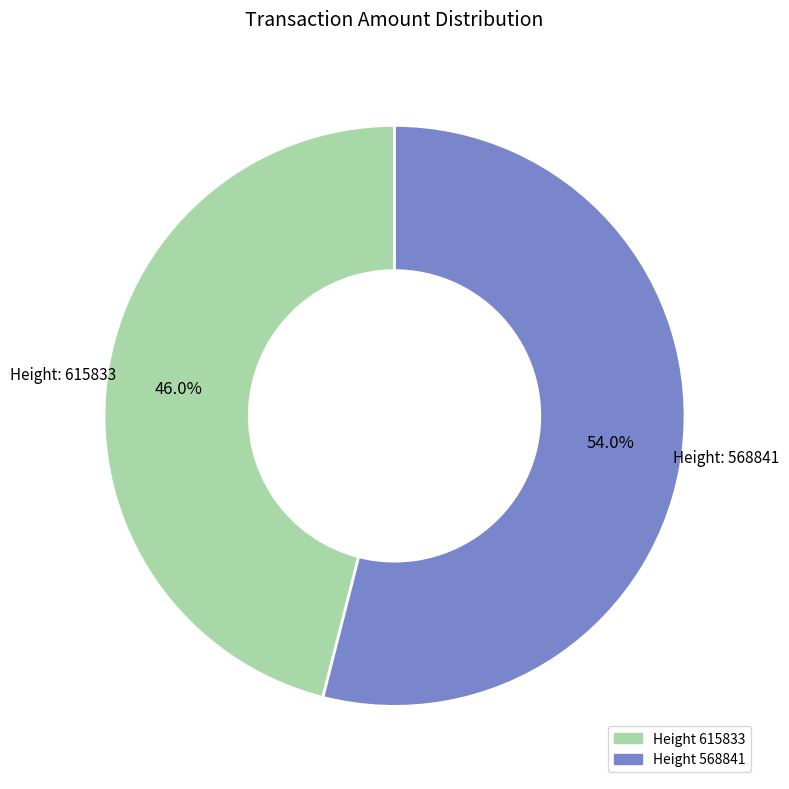

Does any single category account for the majority?

Yes